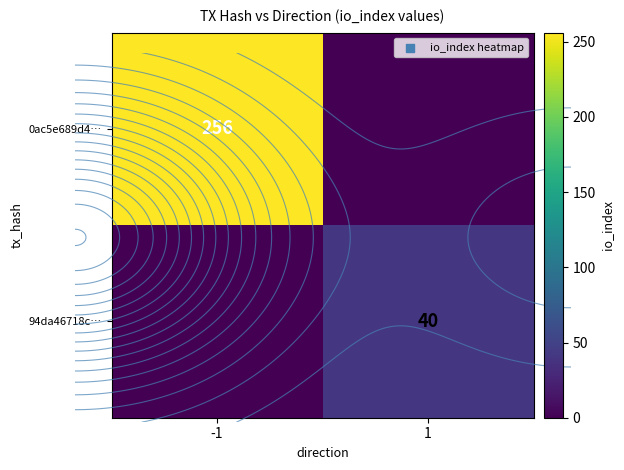

Rank the series by their maximum value, from lowest to highest.

94da46718c…, 0ac5e689d4…